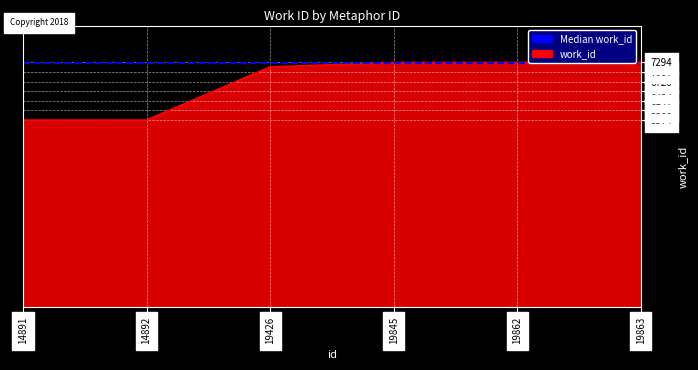

How many data points are less than 7287?

3